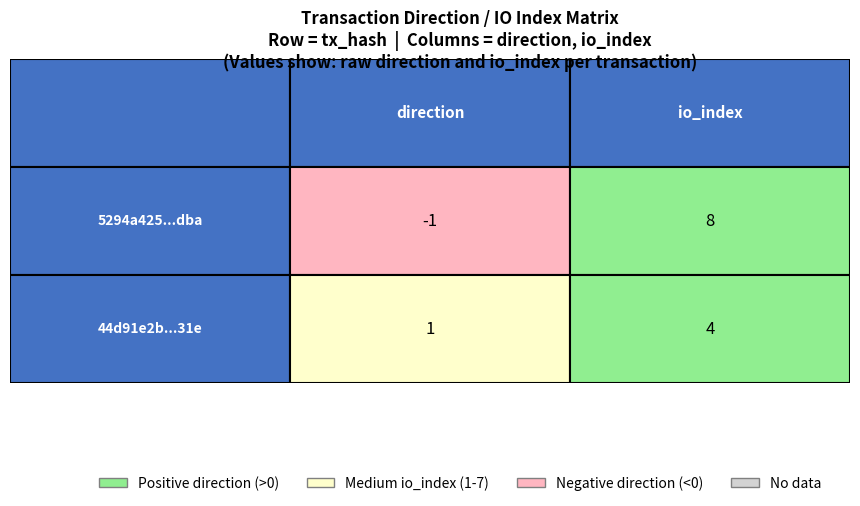

What is the sum of the 44d91e2b41e9e6eb0dadd7057b5e42339f5931e values at 1 and 0?

5